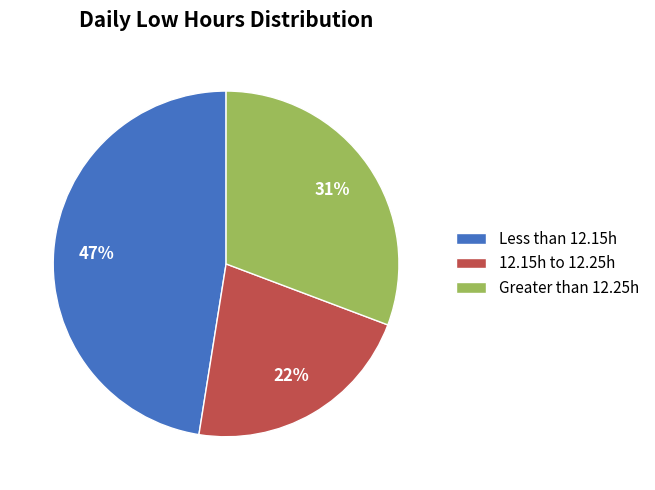

To the nearest percent, what portion does Greater than 12.25h represent?

31%